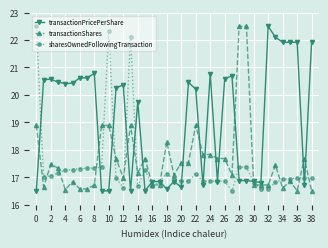

True or false: transactionShares has more than 2 points higher than both neighbors.

True